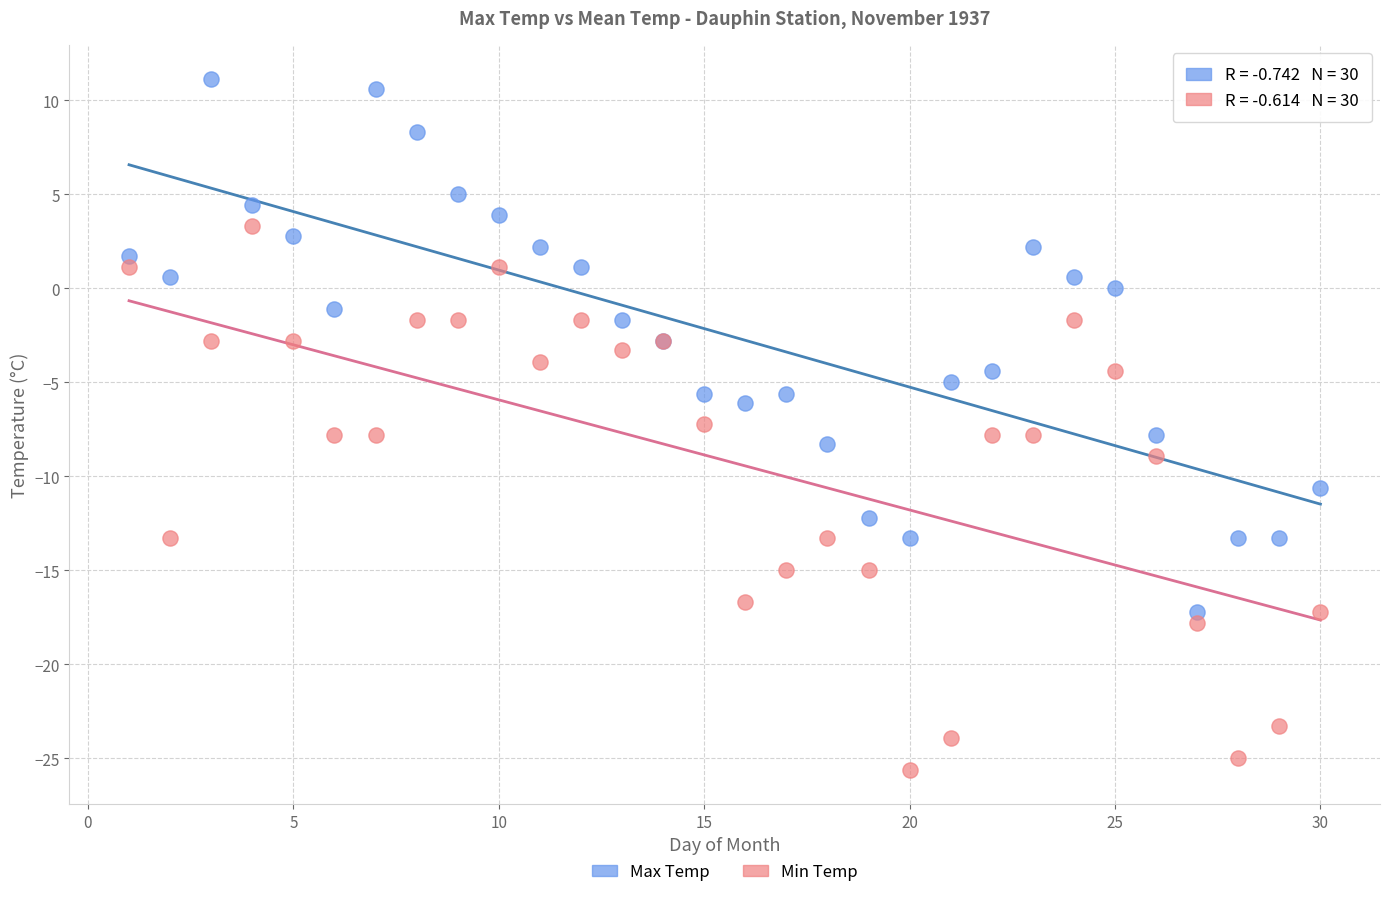

Which series reaches the minimum Y coordinate?

Min Temp